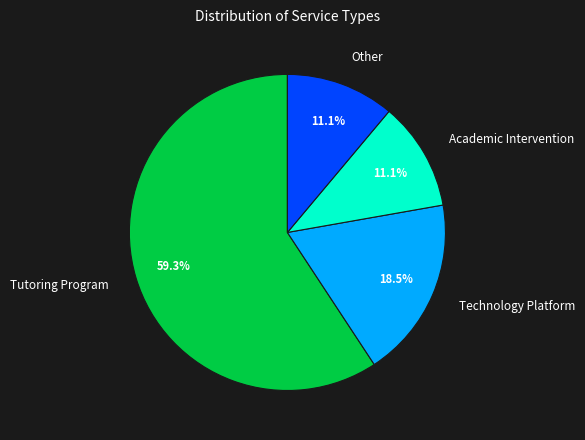

Is it true that Other is 4% of the pie?

False